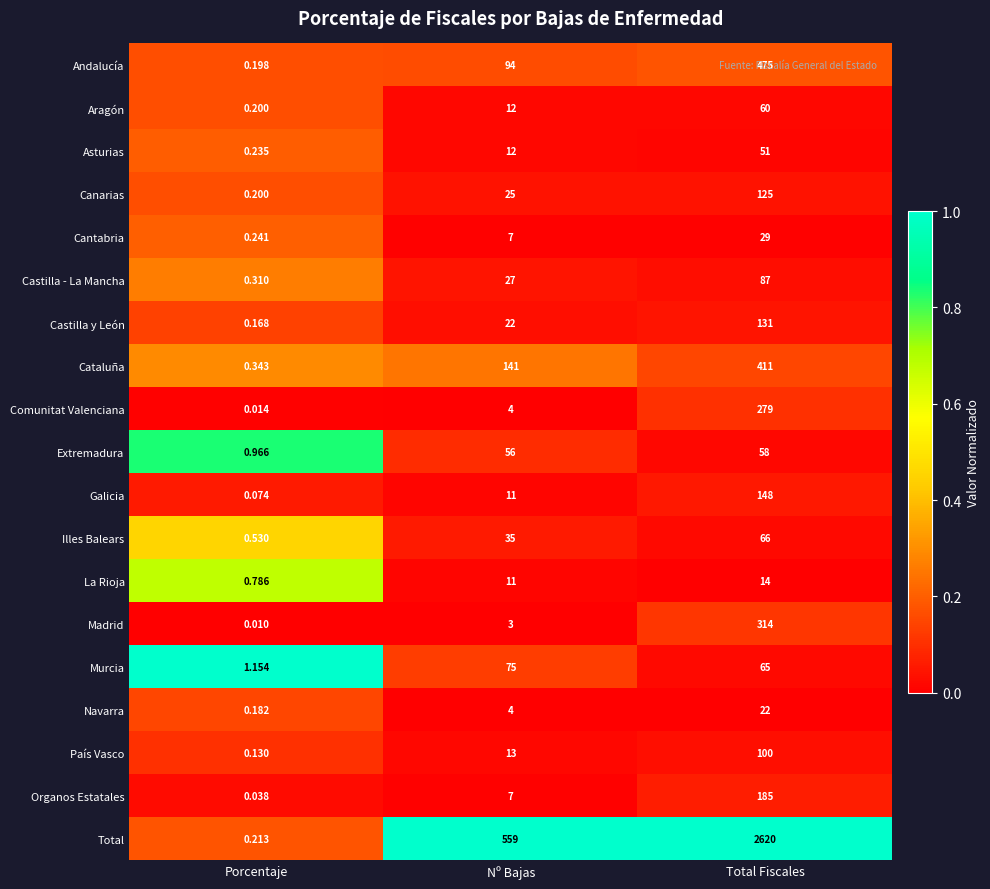

Between Nº Bajas and Total Fiscales, which series saw the biggest shift?

Total